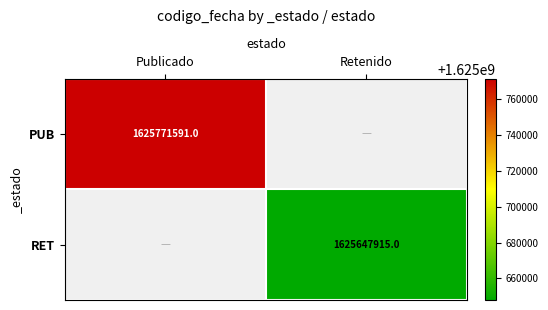

At which category does the chart reach its minimum across all series?

Retenido